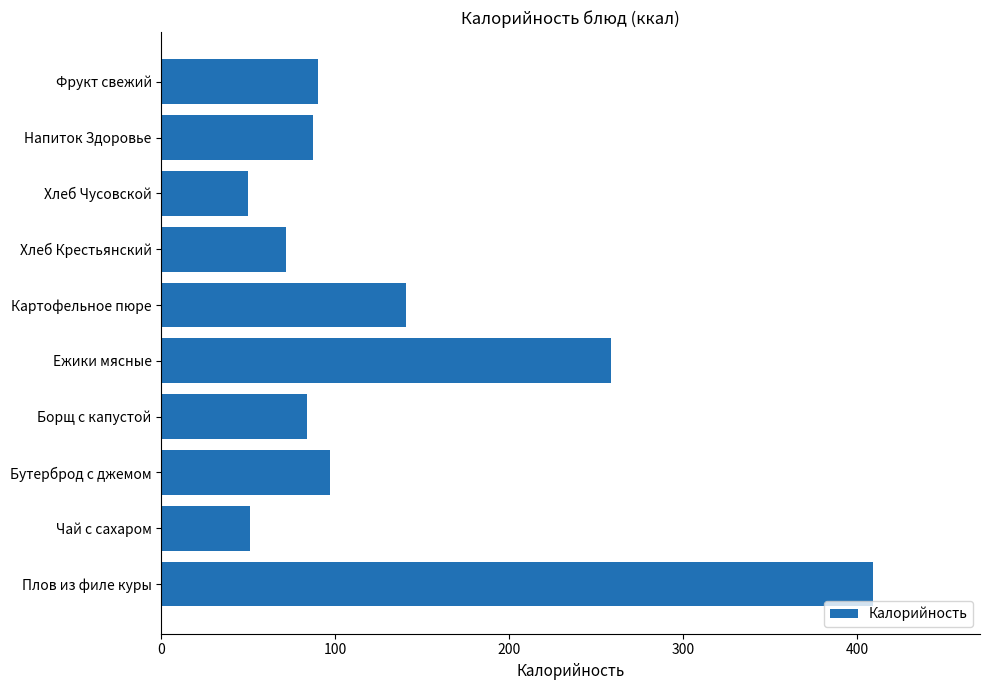

The value at Чай с сахаром is 51.2. True or false?

True